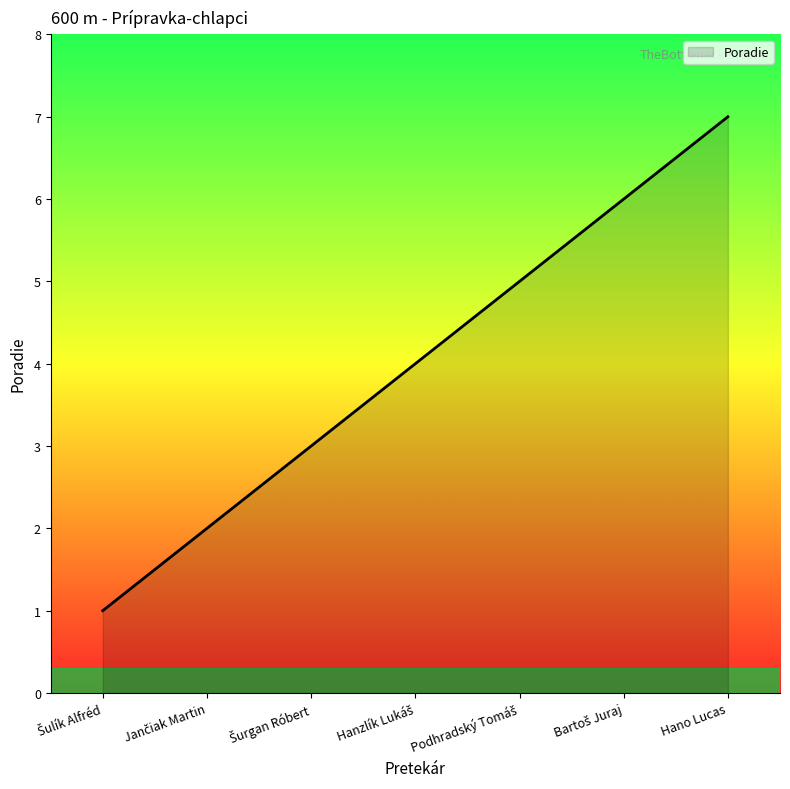

Reading right to left, transcribe all the data shown in this chart.

7	6	5	4	3	2	1